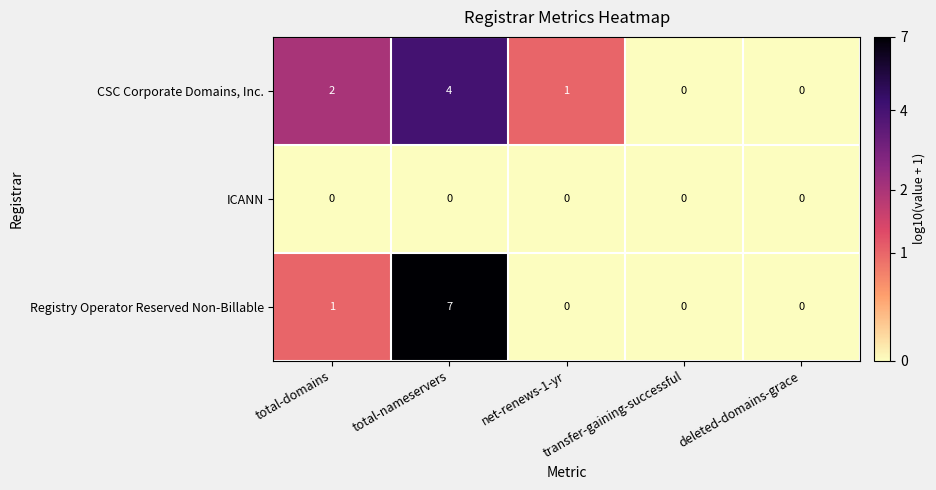

Which label corresponds to the largest value in the chart?

total-nameservers